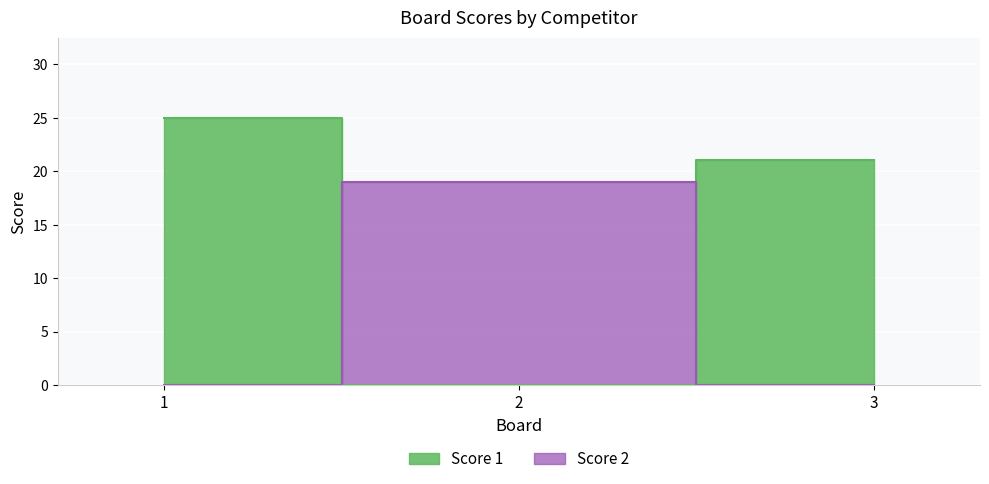

Count the number of categories in the chart.

3